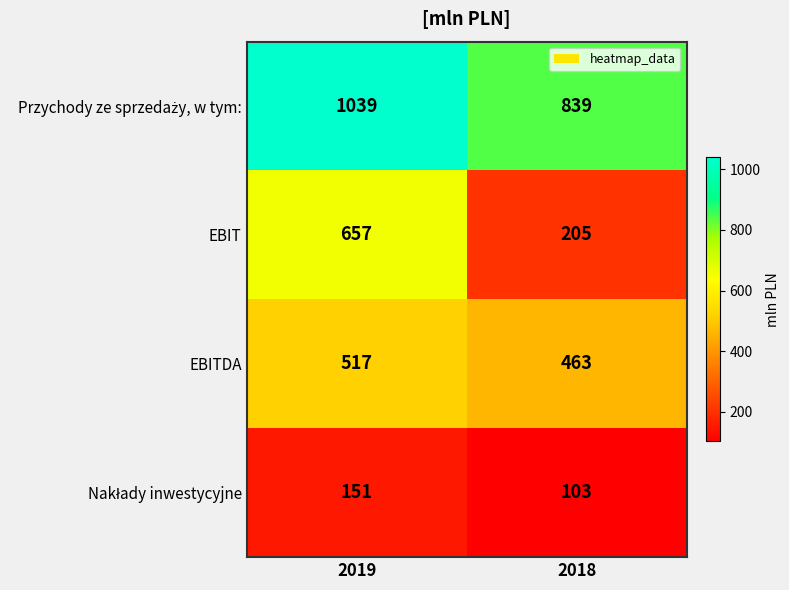

At which category is the sum across all series the highest?

2019